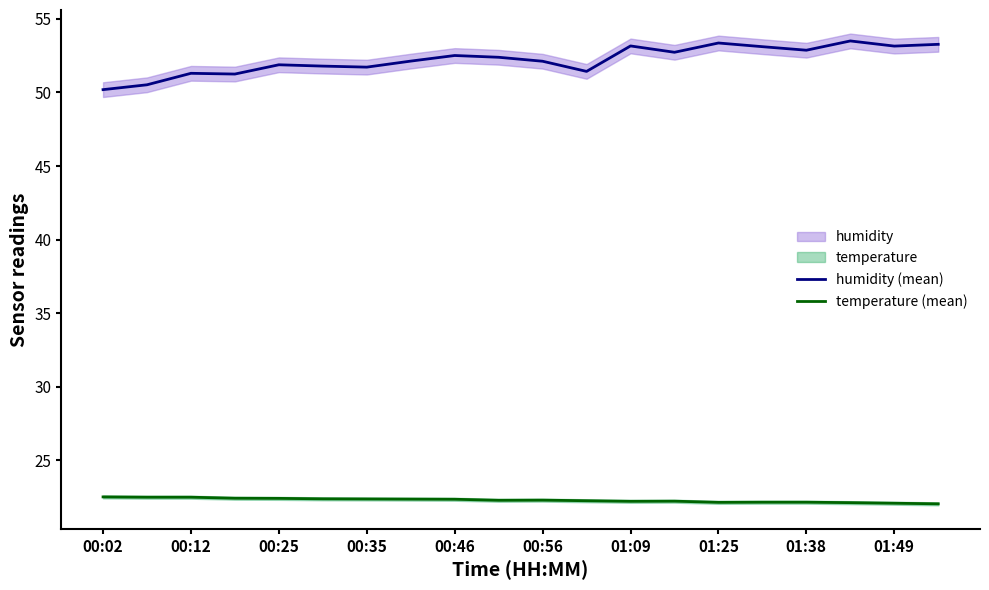

True or false: humidity (mean) and temperature (mean) cross at least once.

False